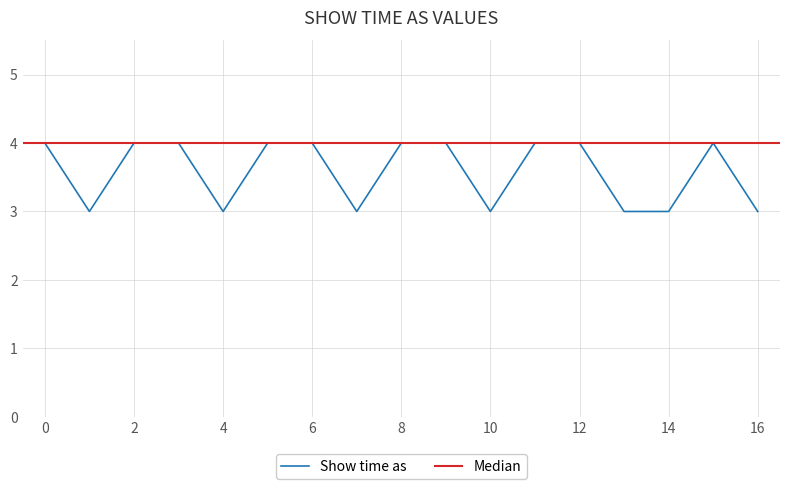

The value of Show time as at 10 is 3. True or false?

True